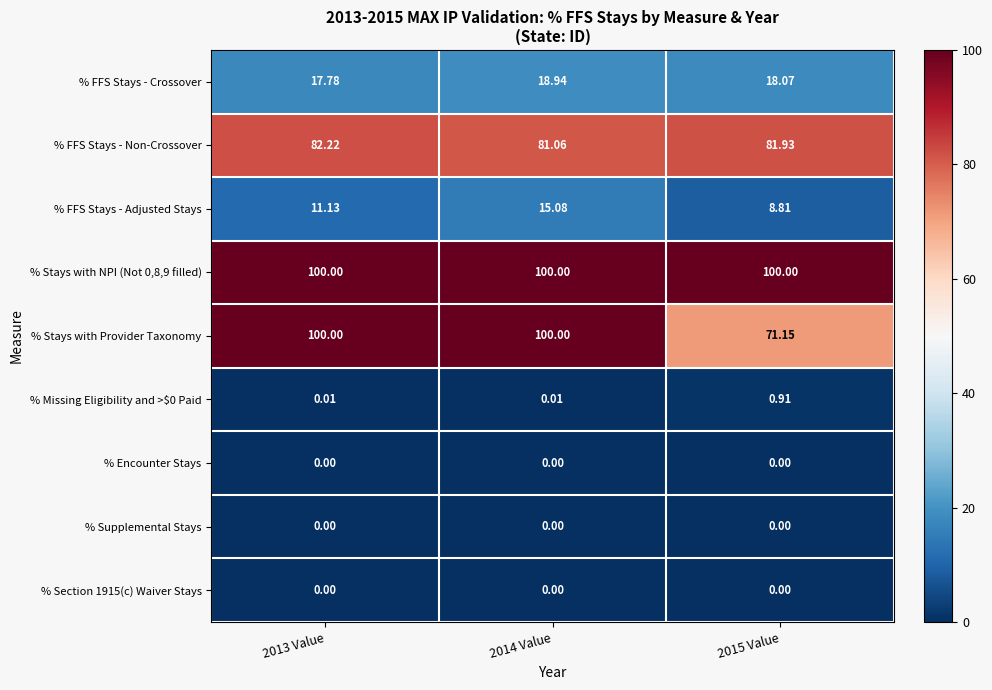

Which series has the largest range (max minus min)?

% Stays with Provider Taxonomy